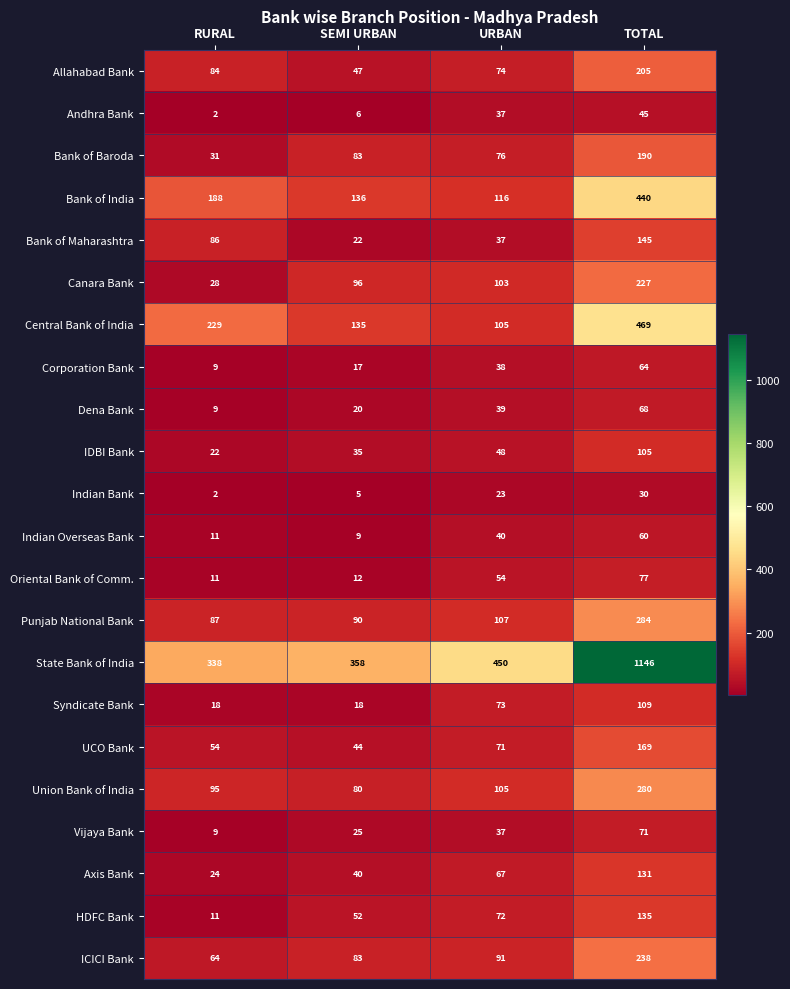

Between RURAL and URBAN, which series saw the biggest shift?

Central Bank of India